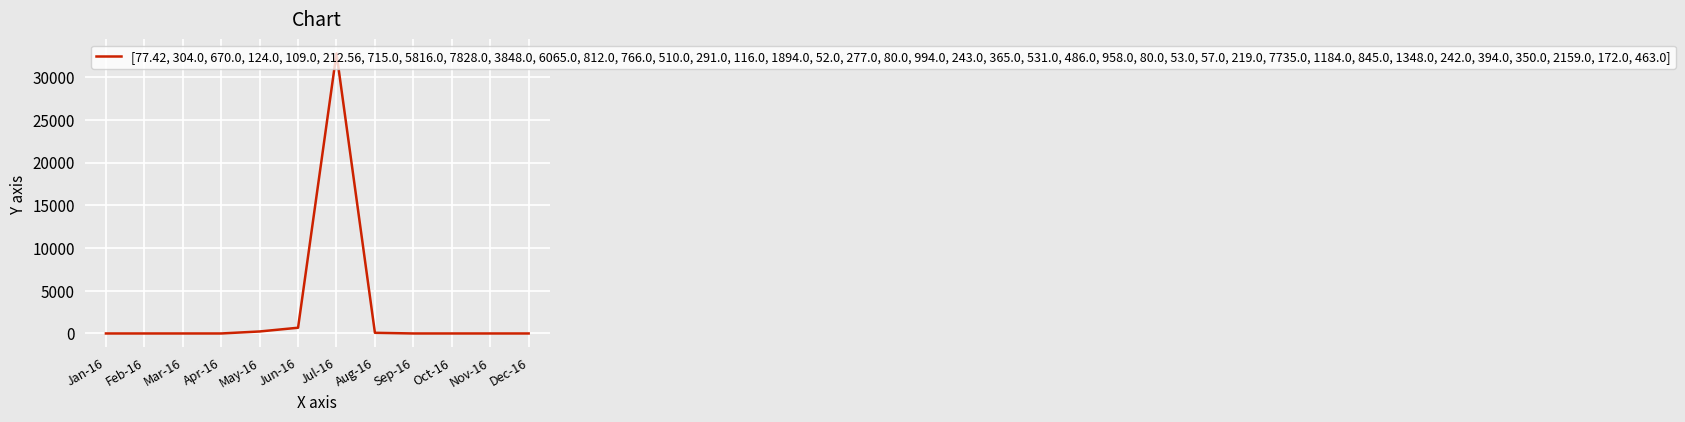

Which category has the highest value across all series?

Jul-16